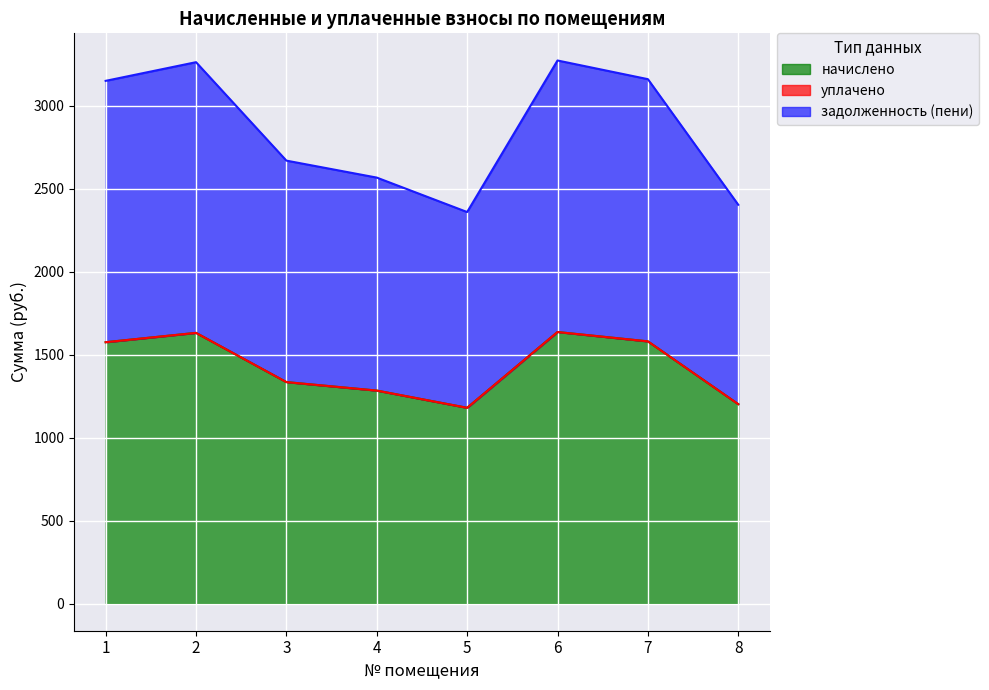

Reading right to left, what are all the values shown in this chart?

начислено: 8=1201.3	7=1579.6	6=1635.8	5=1179.4	4=1283.1	3=1334.2	2=1630.7	1=1574.5
задолженность (пени): 8=1201.3	7=1579.6	6=1635.8	5=1179.4	4=1283.1	3=1334.2	2=1630.7	1=1574.5